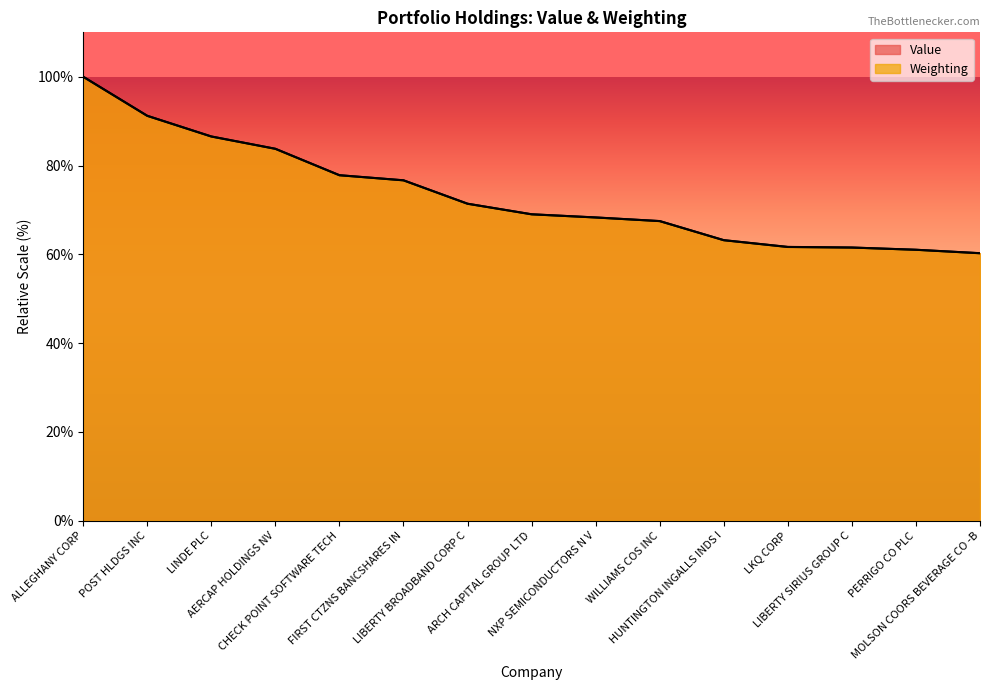

What is the maximum value for Value?

100.0